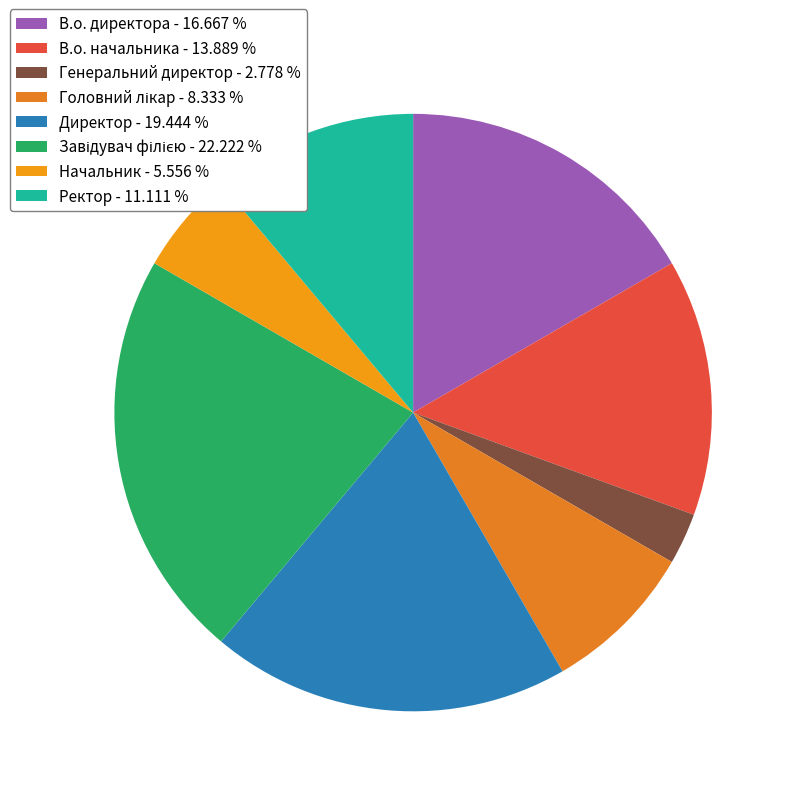

How many slices are in this pie chart?

8